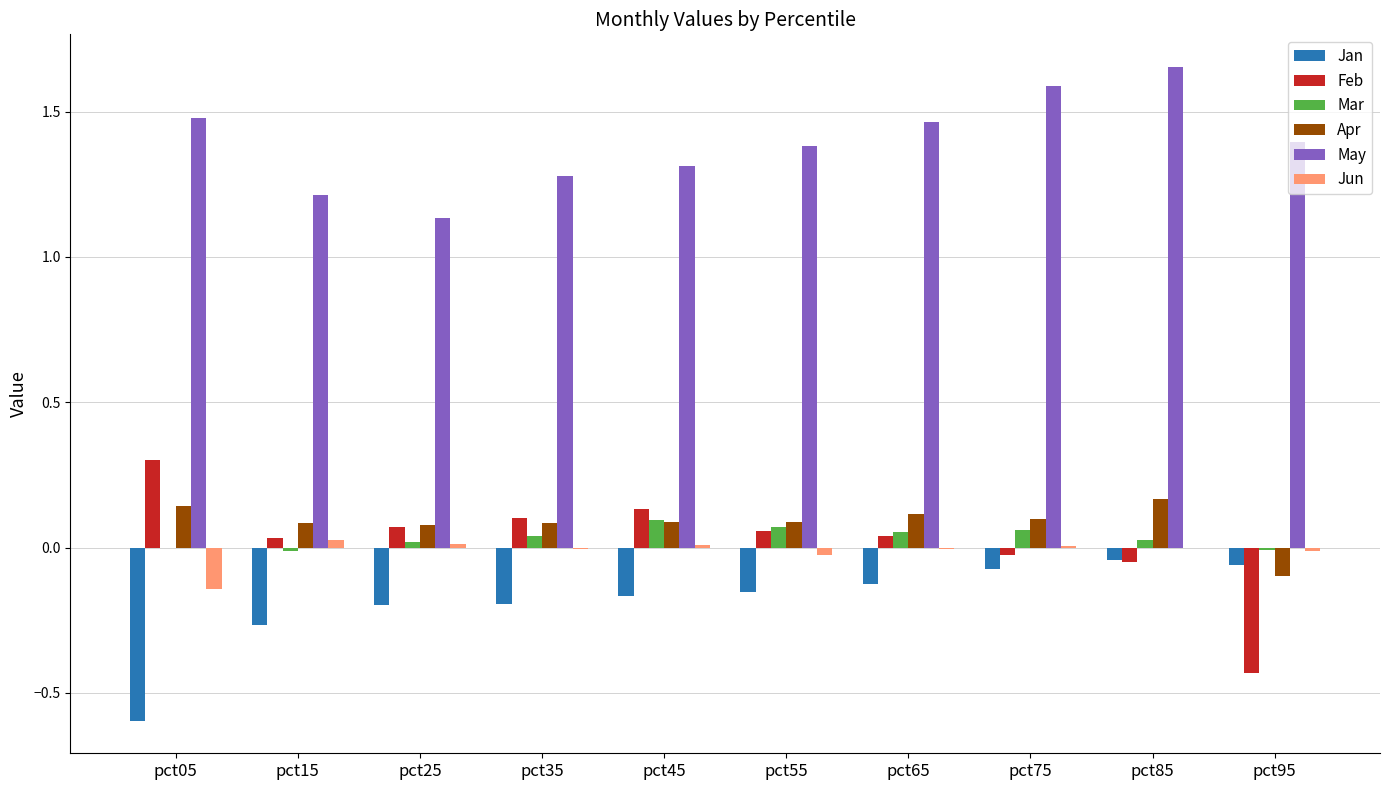

Are the bars horizontal?

No